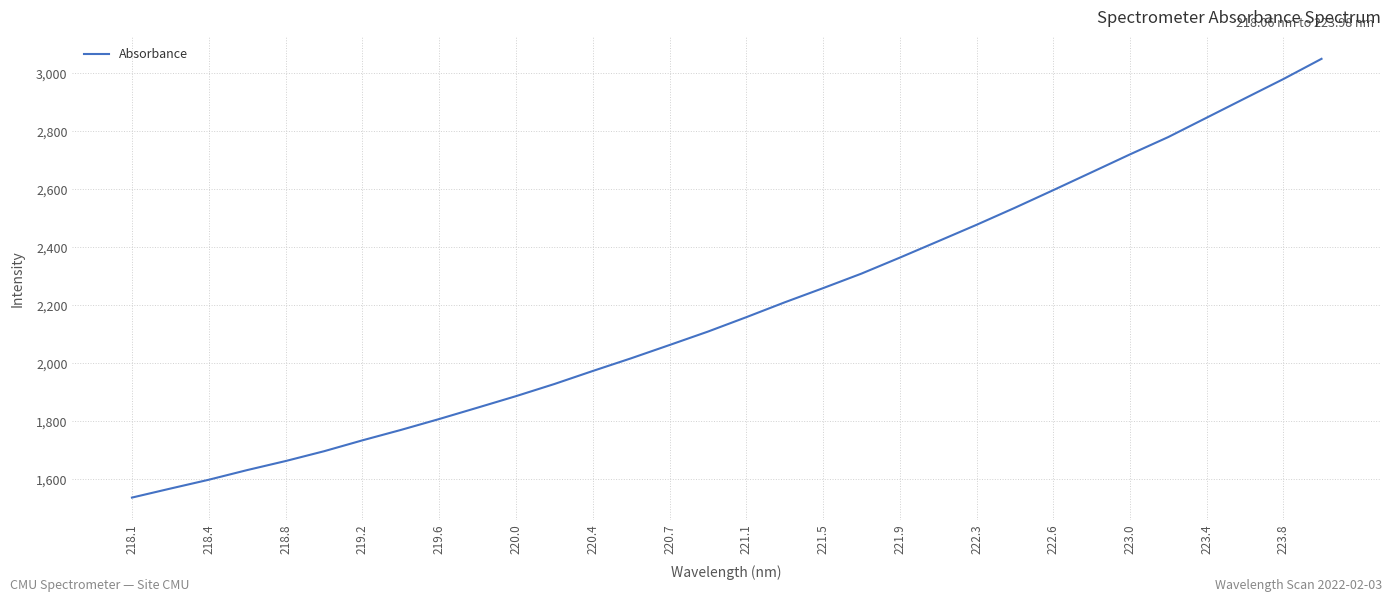

What is the greatest value displayed?

3049.7